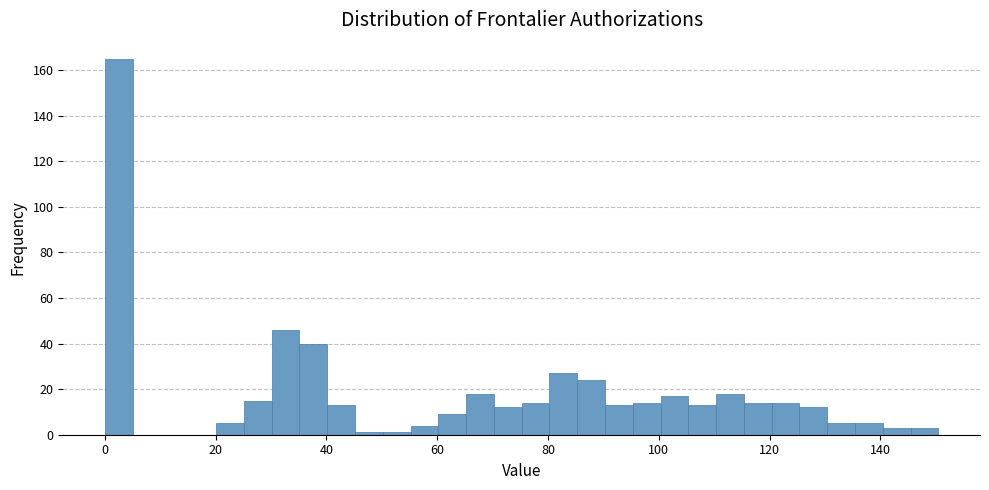

Around what value on the x-axis is the tallest bar? Give the approximate position of its centre, as read against the axis.

2